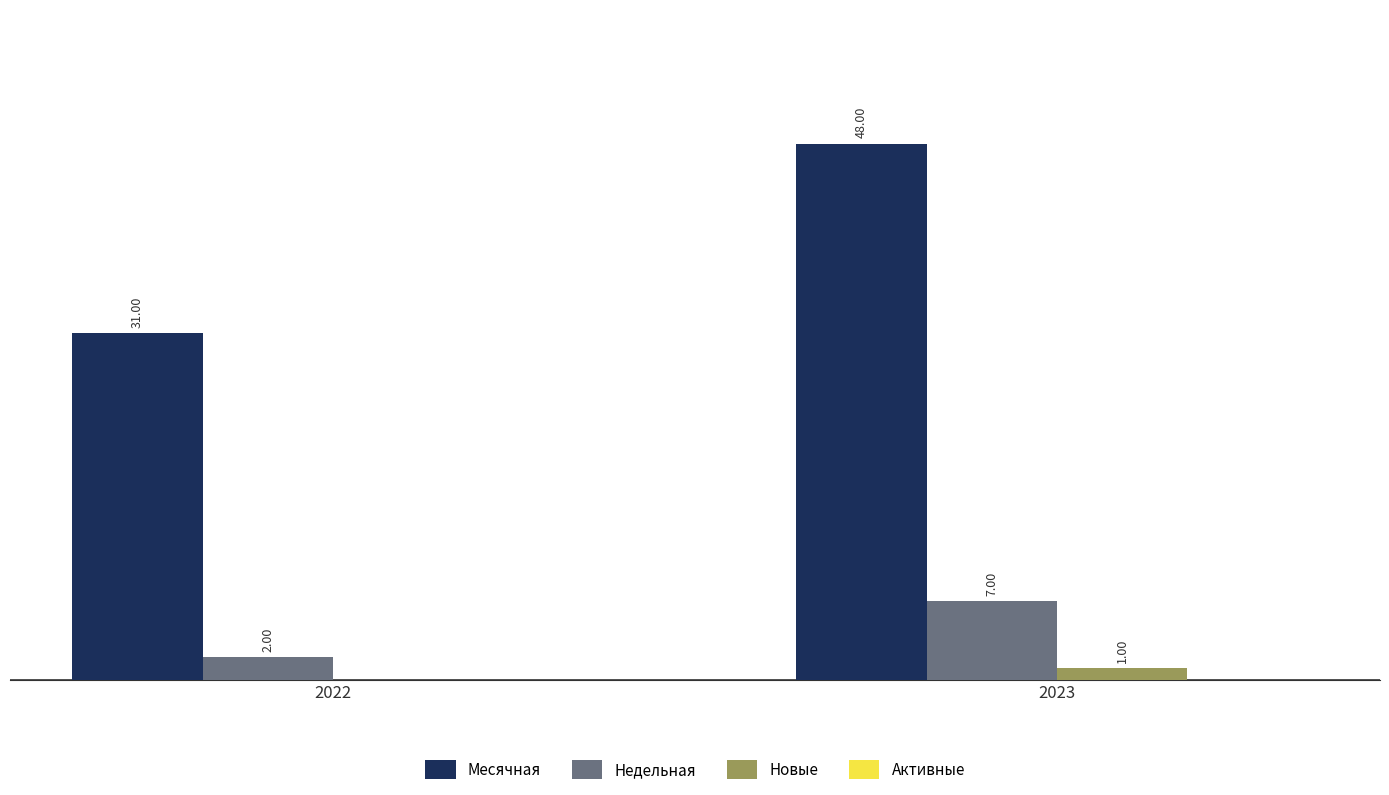

Does the chart contain stacked bars?

No